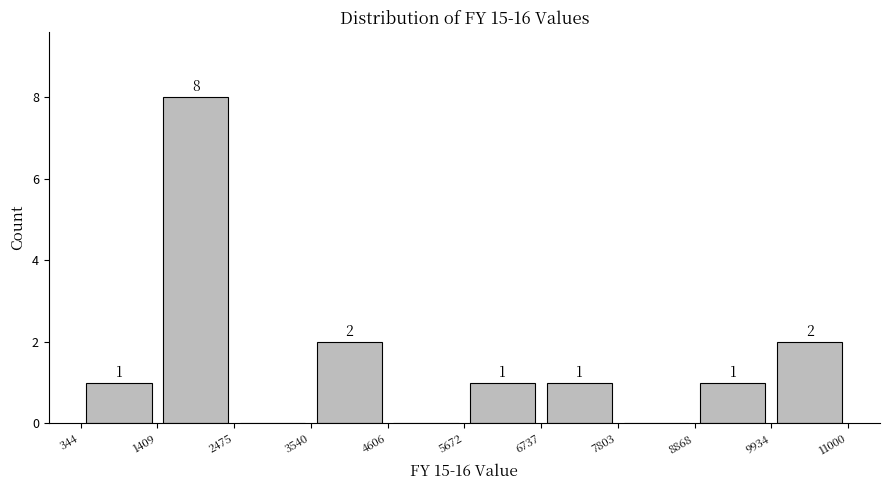

Over which range of the x-axis is the bar tallest?

1409 to 2475